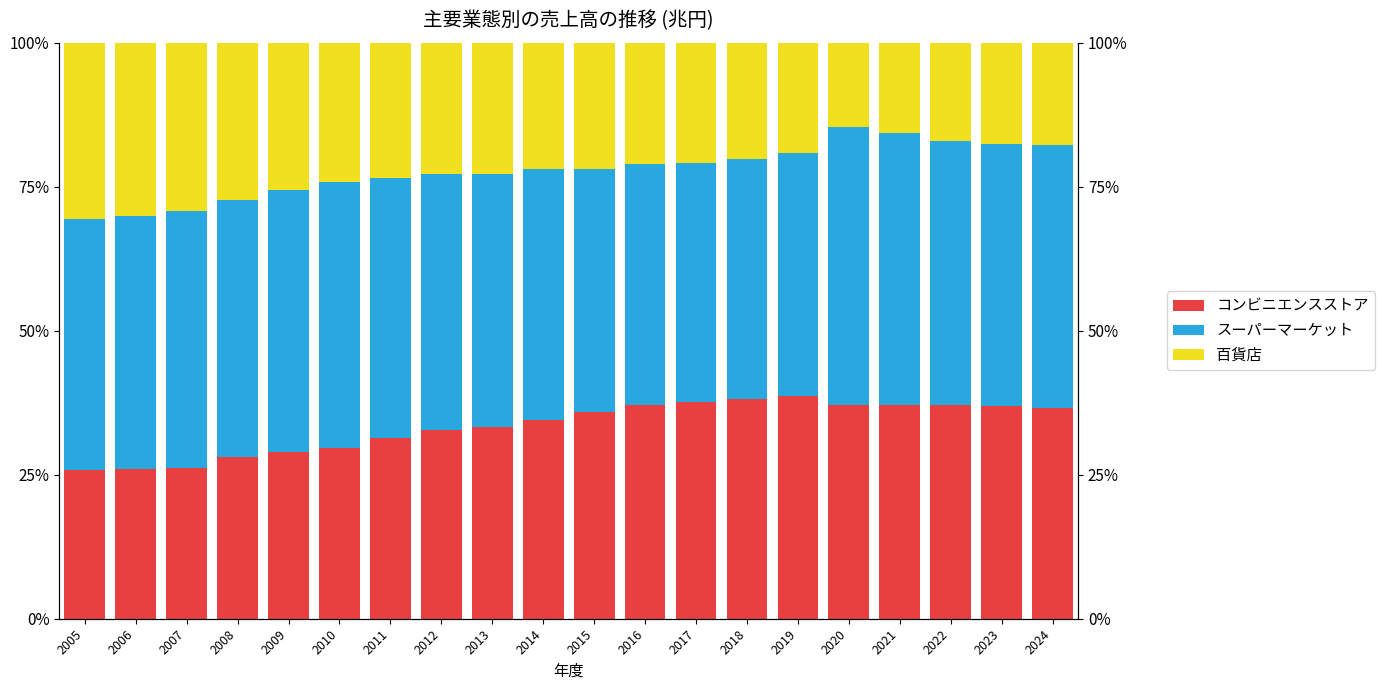

What is the minimum value for 百貨店?

14.6